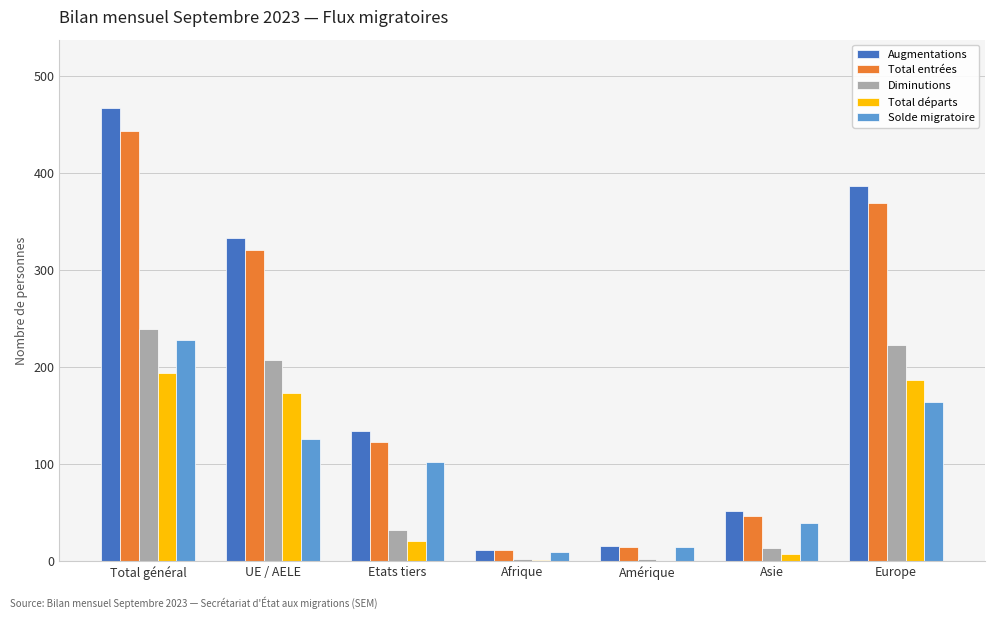

Between Etats tiers and Amérique, which series saw the biggest shift?

Augmentations